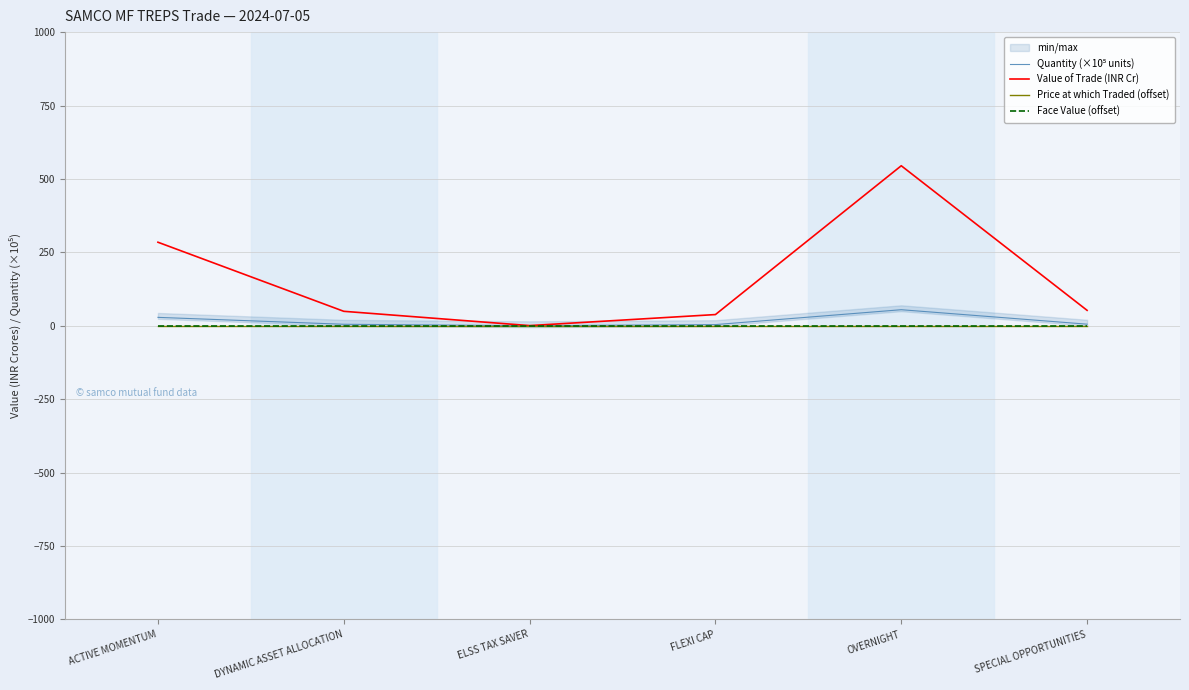

What is the total value across all series at OVERNIGHT?

599.3